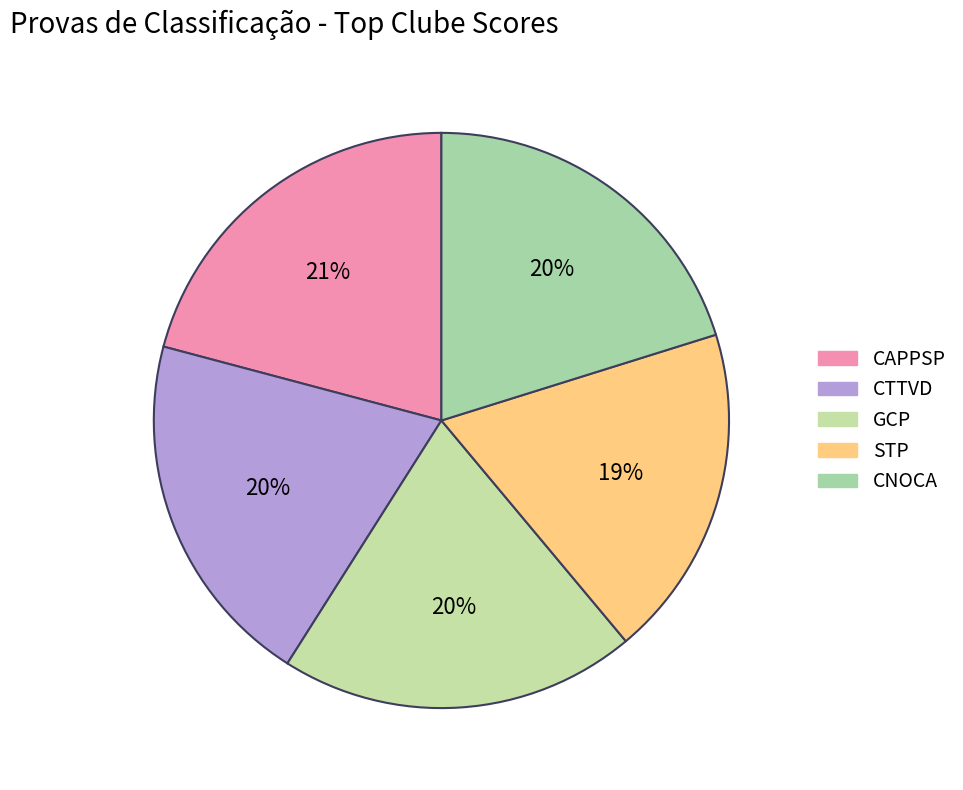

To the nearest percent, what is the average slice percentage?

20%